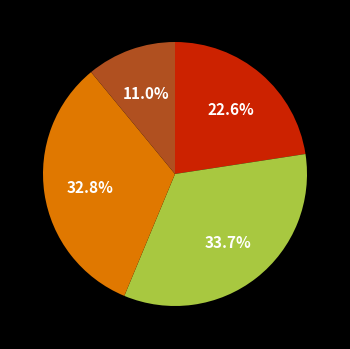

Is there a majority slice in this chart?

No